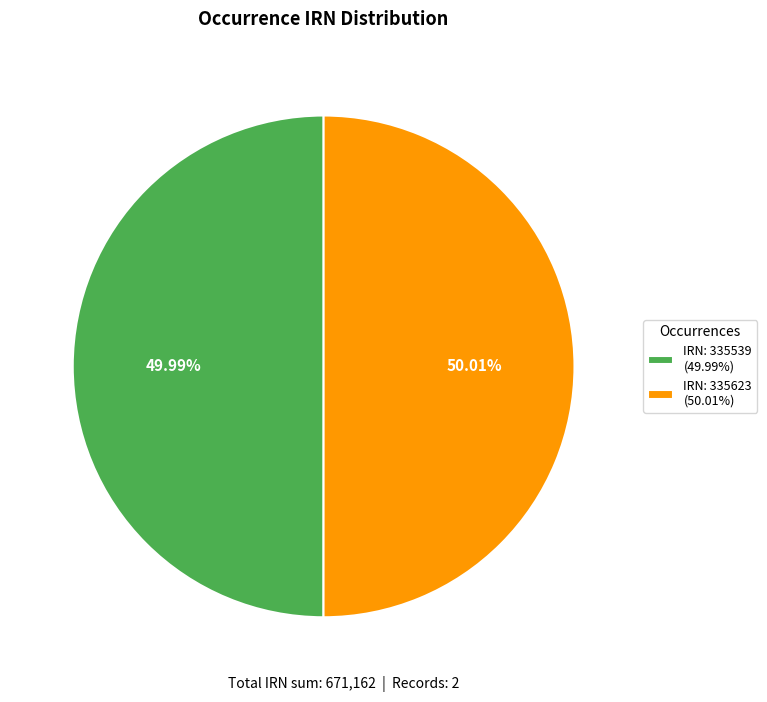

How many segments does this pie chart have?

2